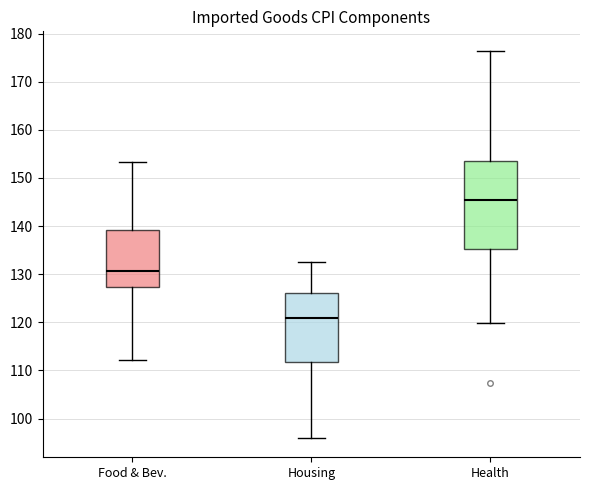

Comparing the boxes themselves (not the whiskers), which one is the tallest?

Health